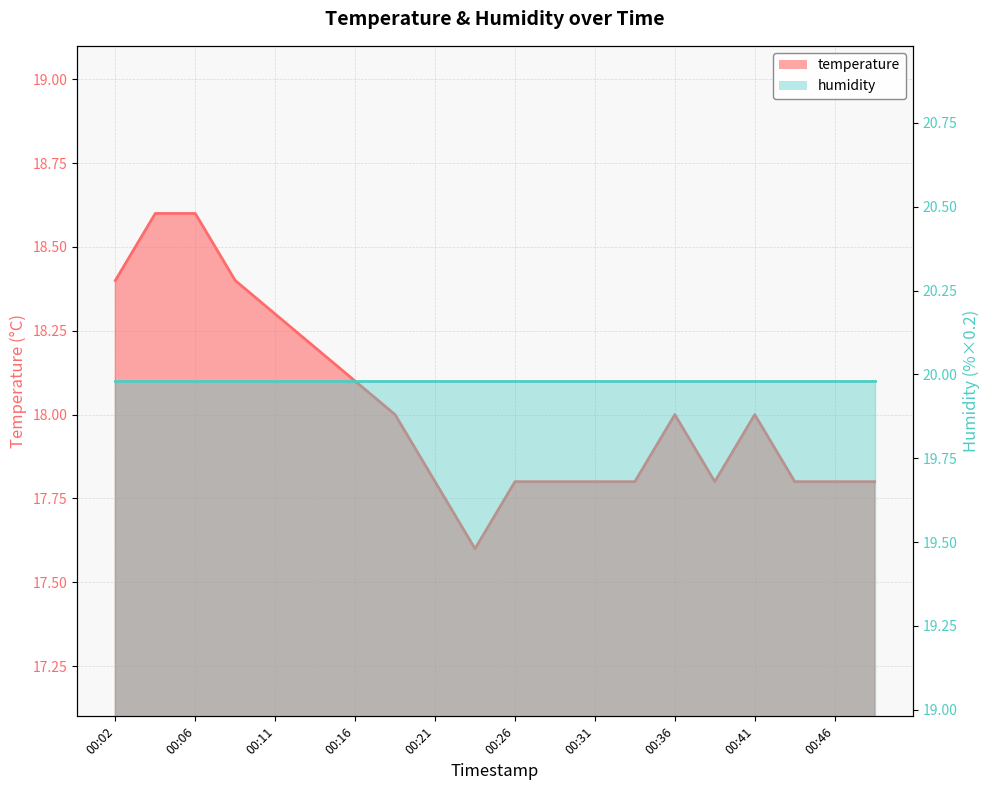

Reading left to right, list all the values displayed in this chart.

18.4	18.6	18.6	18.4	18.3	18.2	18.1	18.0	17.8	17.6	17.8	17.8	17.8	17.8	18.0	17.8	18.0	17.8	17.8	17.8